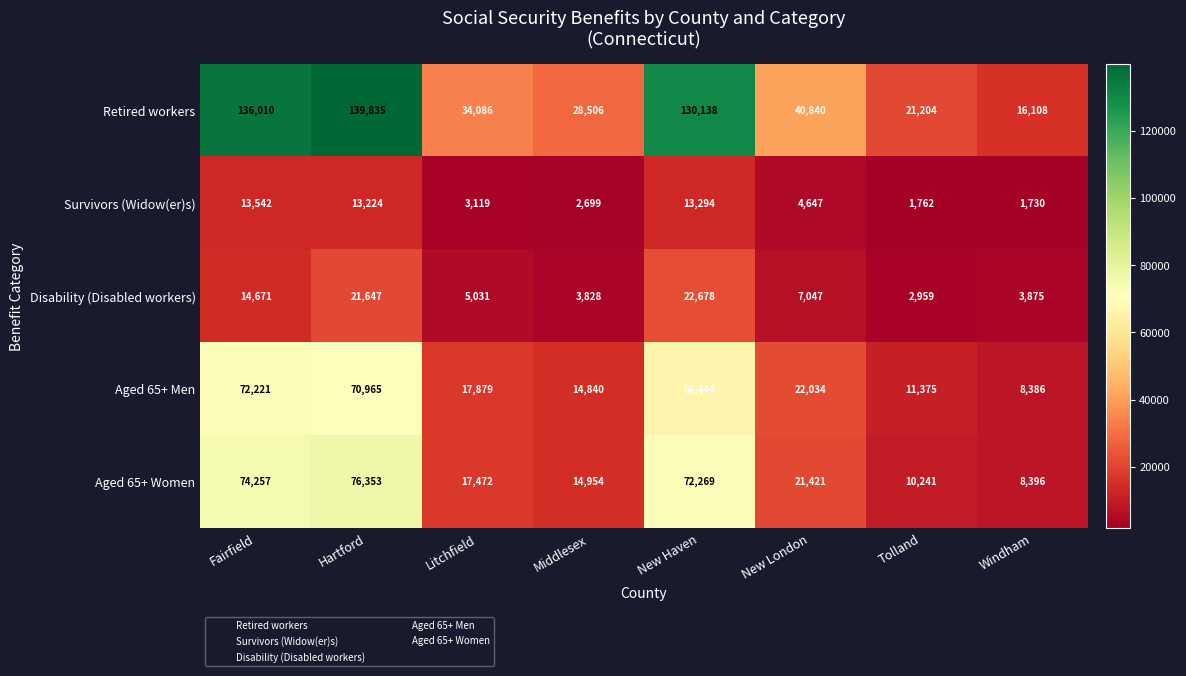

What is the difference between the highest and lowest values at Litchfield?

30967